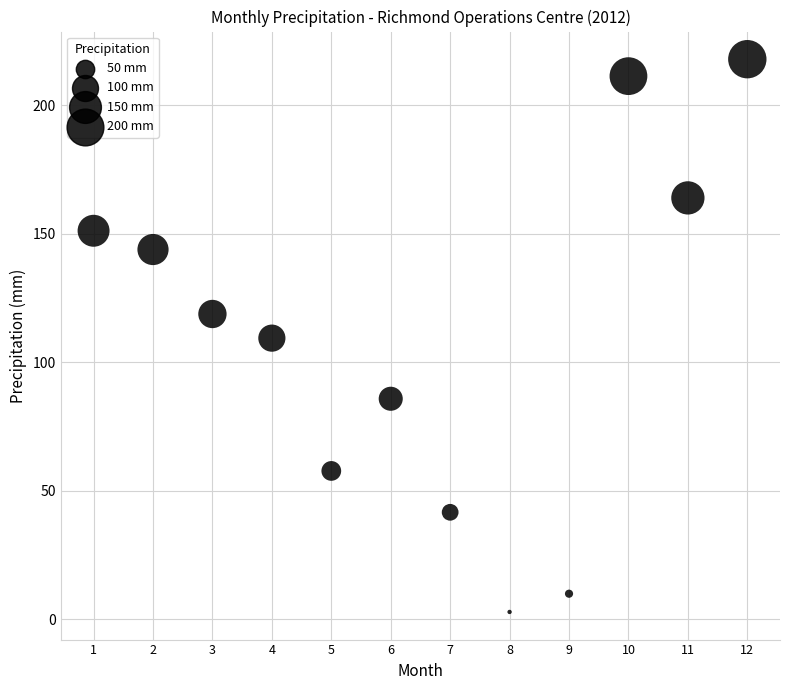

What is the range of X values (max minus min)?

11.0